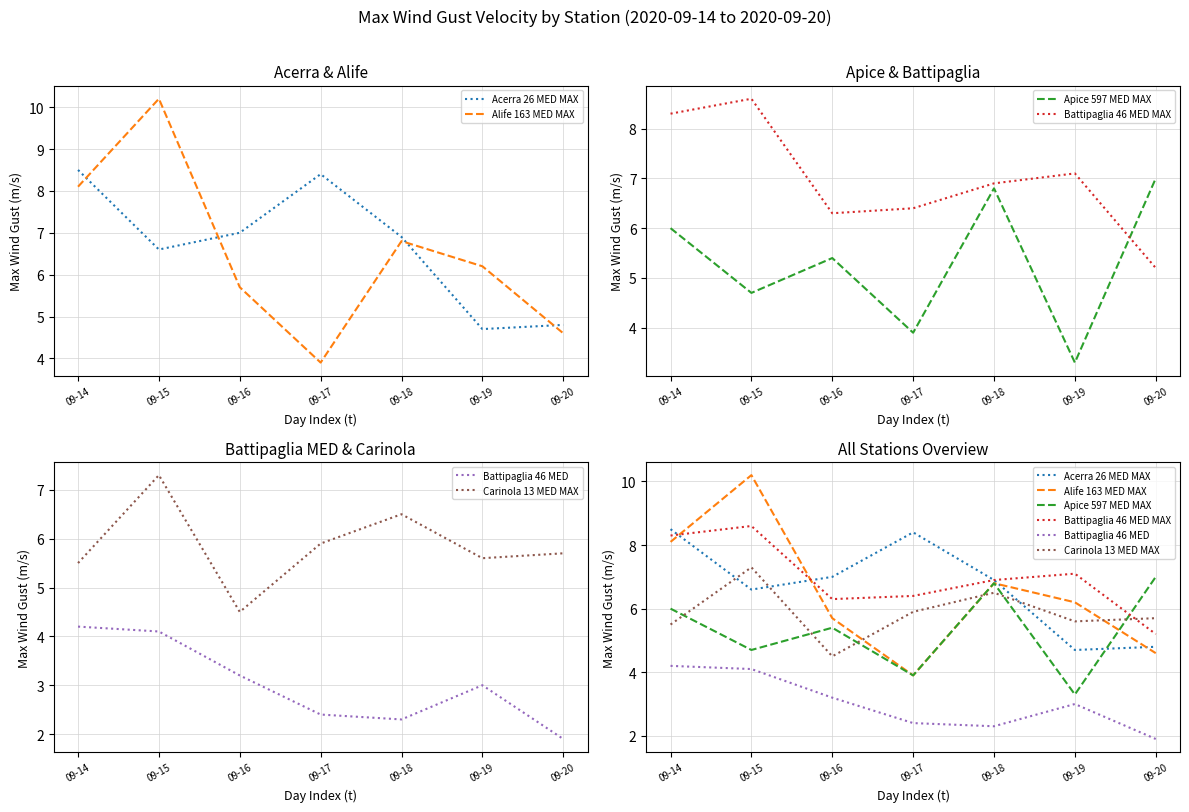

Reading right to left, extract all data points from this chart.

Acerra 26 MED MAX: 4.8	4.7	6.9	8.4	7.0	6.6	8.5
Alife 163 MED MAX: 4.6	6.2	6.8	3.9	5.7	10.2	8.1
Apice 597 MED MAX: 7.0	3.3	6.8	3.9	5.4	4.7	6.0
Battipaglia 46 MED MAX: 5.2	7.1	6.9	6.4	6.3	8.6	8.3
Battipaglia 46 MED: 1.9	3.0	2.3	2.4	3.2	4.1	4.2
Carinola 13 MED MAX: 5.7	5.6	6.5	5.9	4.5	7.3	5.5